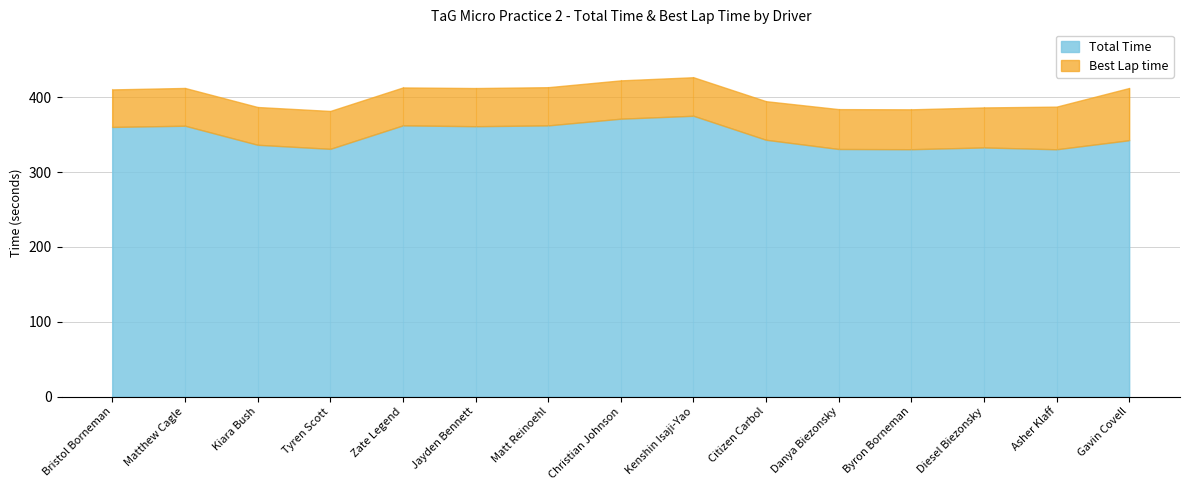

Rank the series by their average value, from highest to lowest.

Total Time, Best Lap time